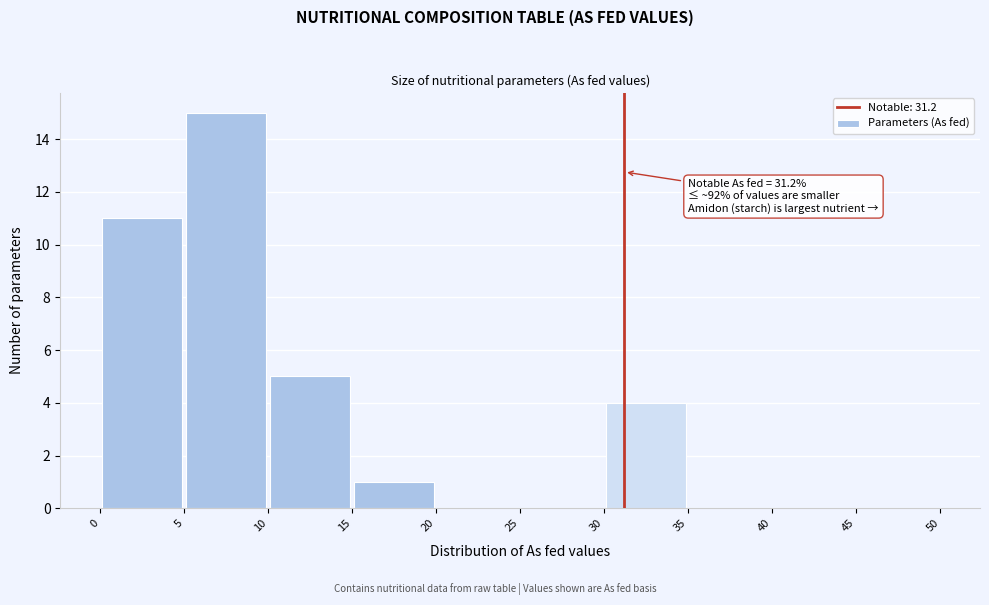

Over which range of the x-axis is the bar tallest?

5 to 10